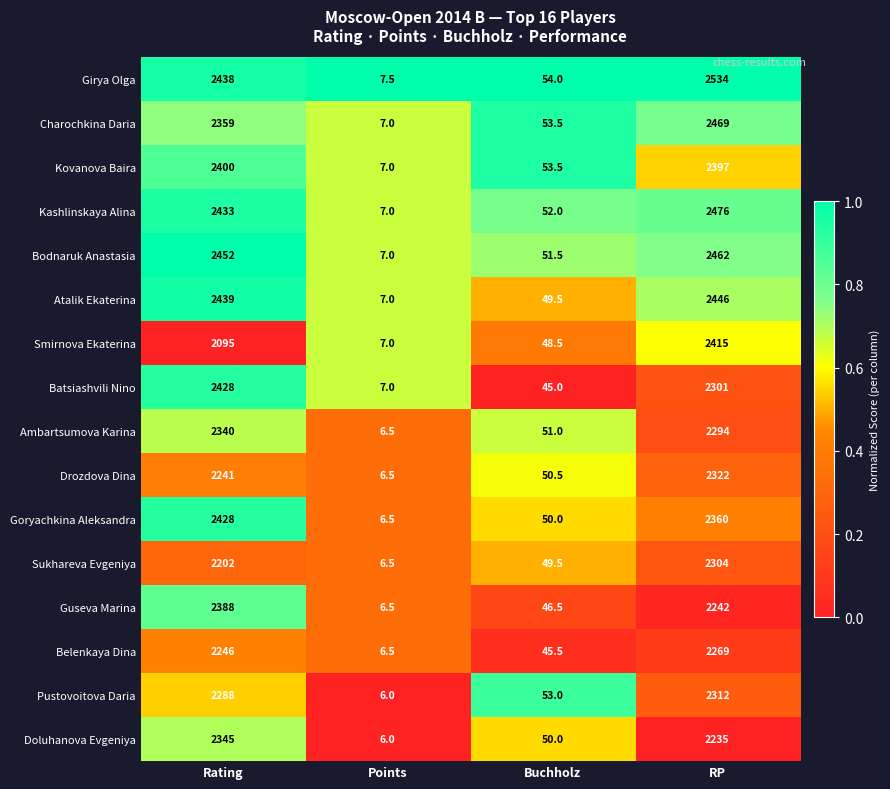

The value of Batsiashvili Nino at RP is 2301.0. True or false?

True